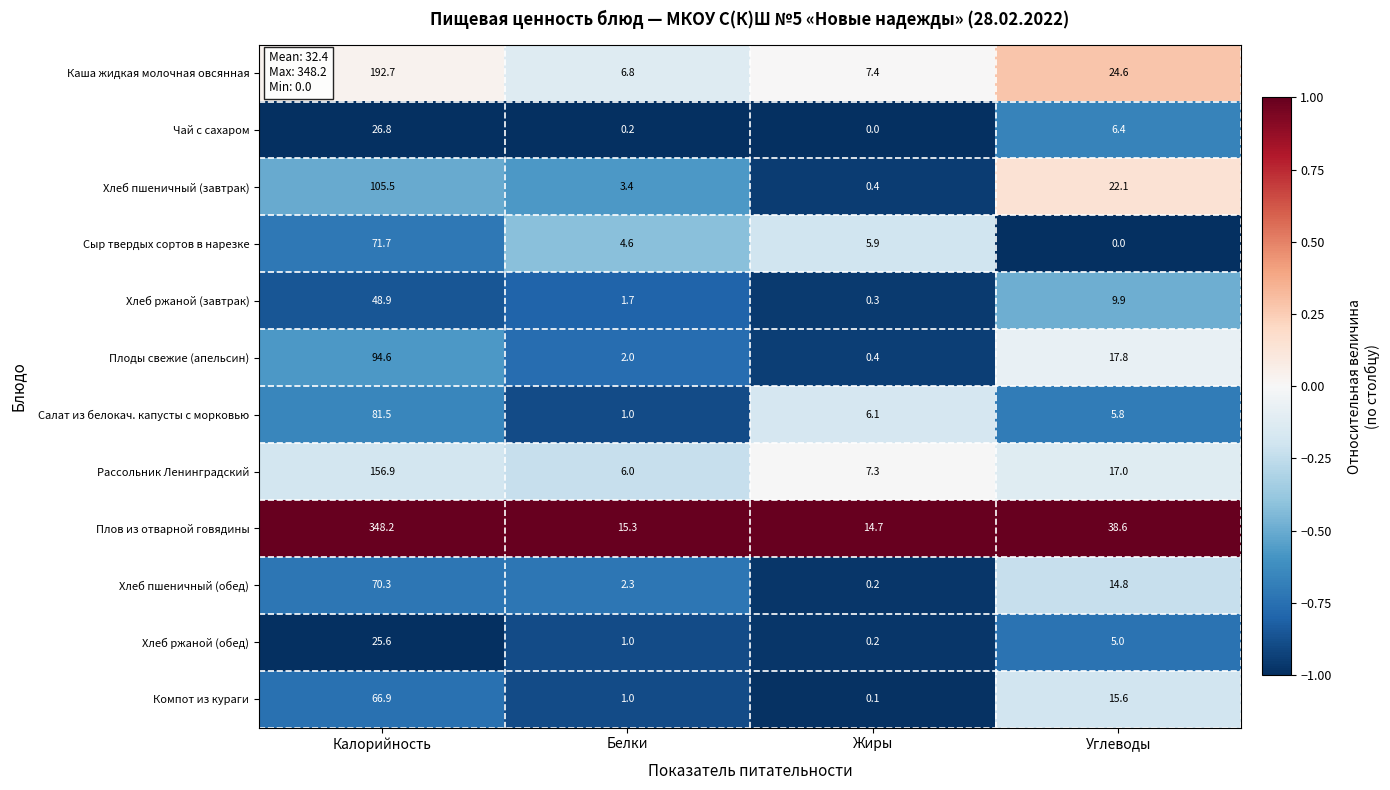

What is the sum of the Хлеб ржаной (обед) values at Калорийность and Углеводы?

30.6